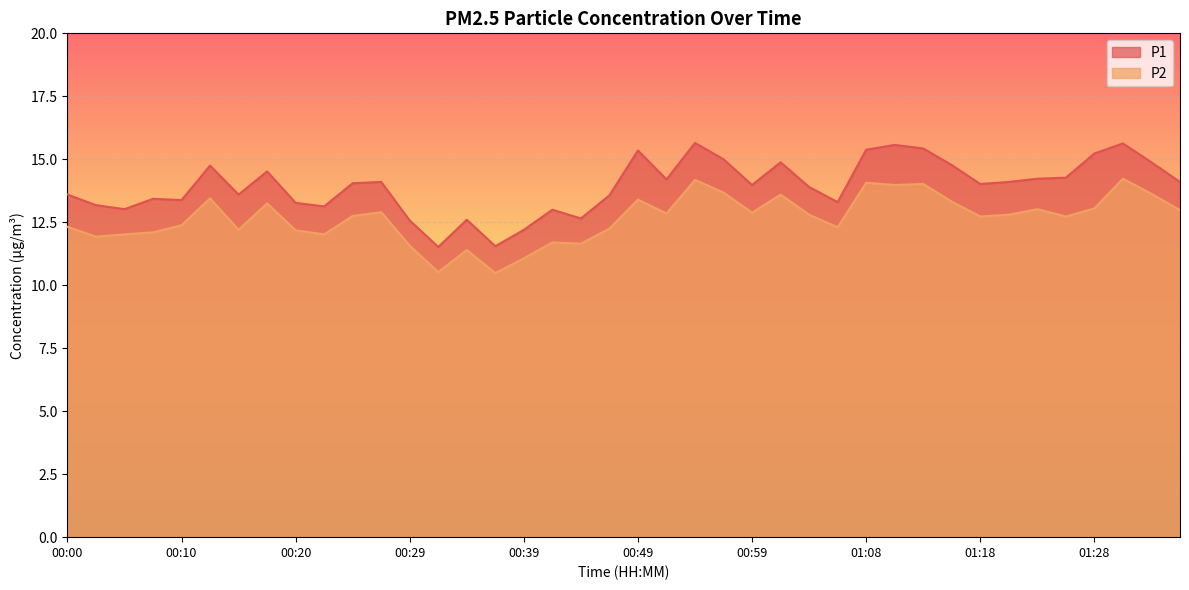

True or false: P2 and P1 cross at least once.

False